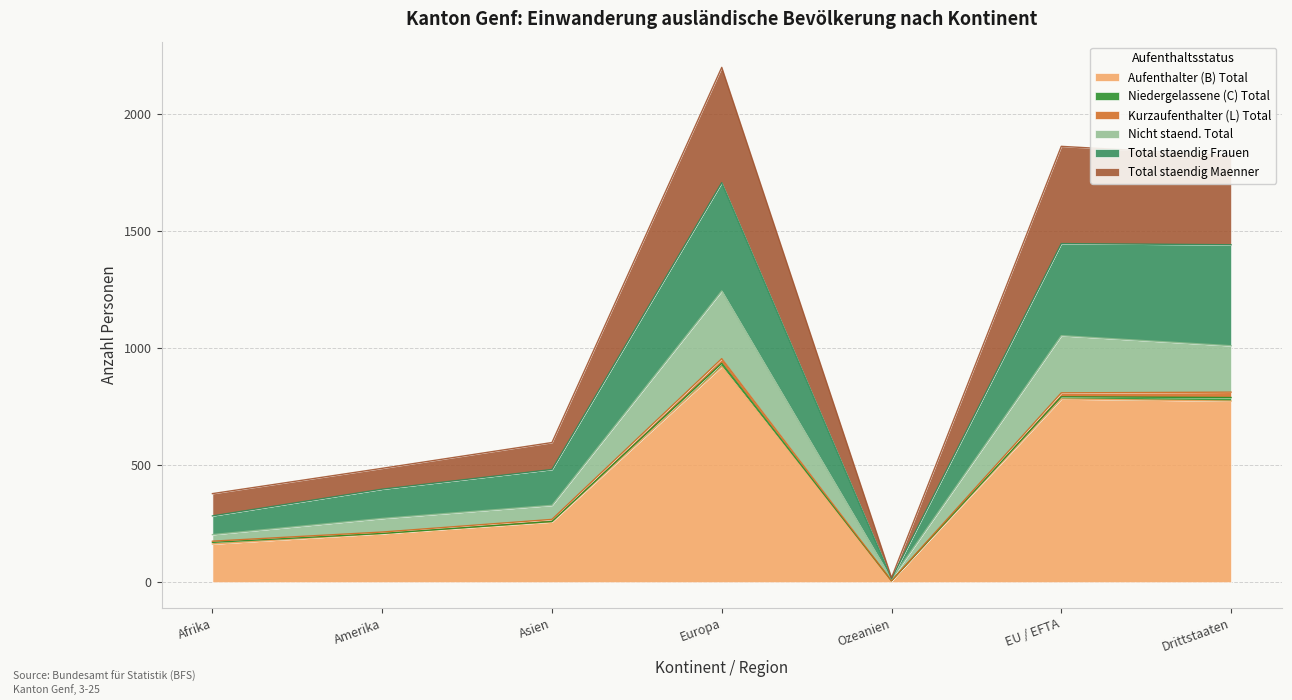

What is the difference between the Aufenthalter (B) Total values at Afrika and Asien?

94